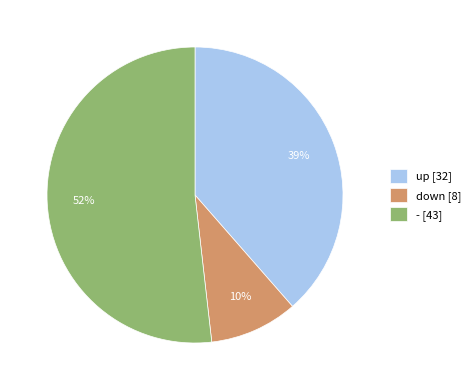

What percentage is the down [8] slice, to the nearest percent?

10%